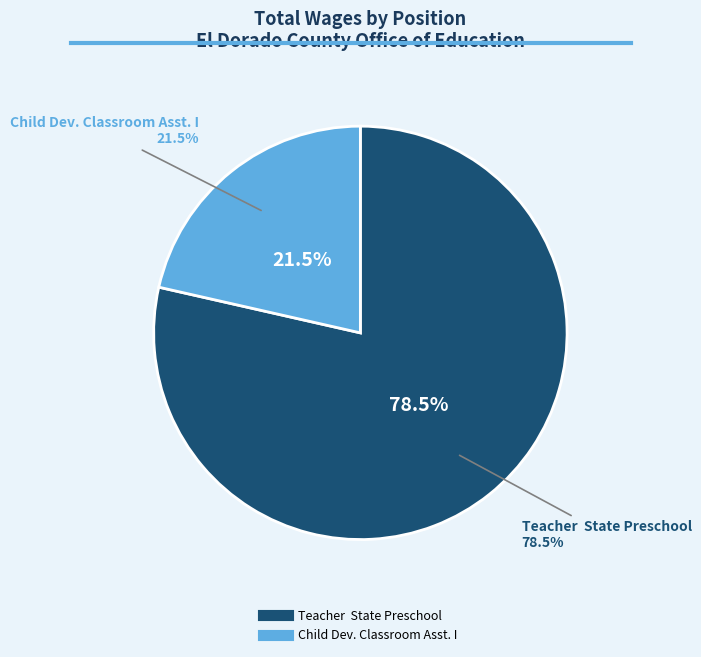

Approximately how many times larger is the value at Child Dev. Classroom Asst. I compared to Teacher  State Preschool?

0.3